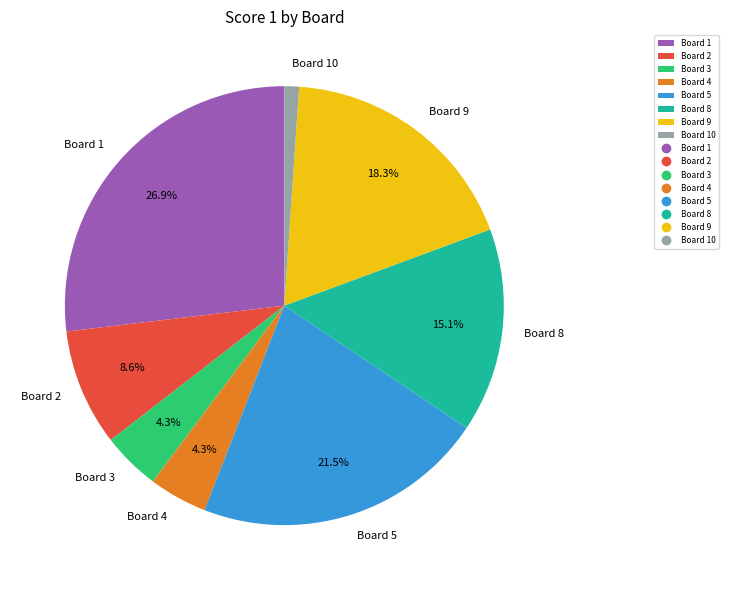

Which slice is the largest?

Board 1